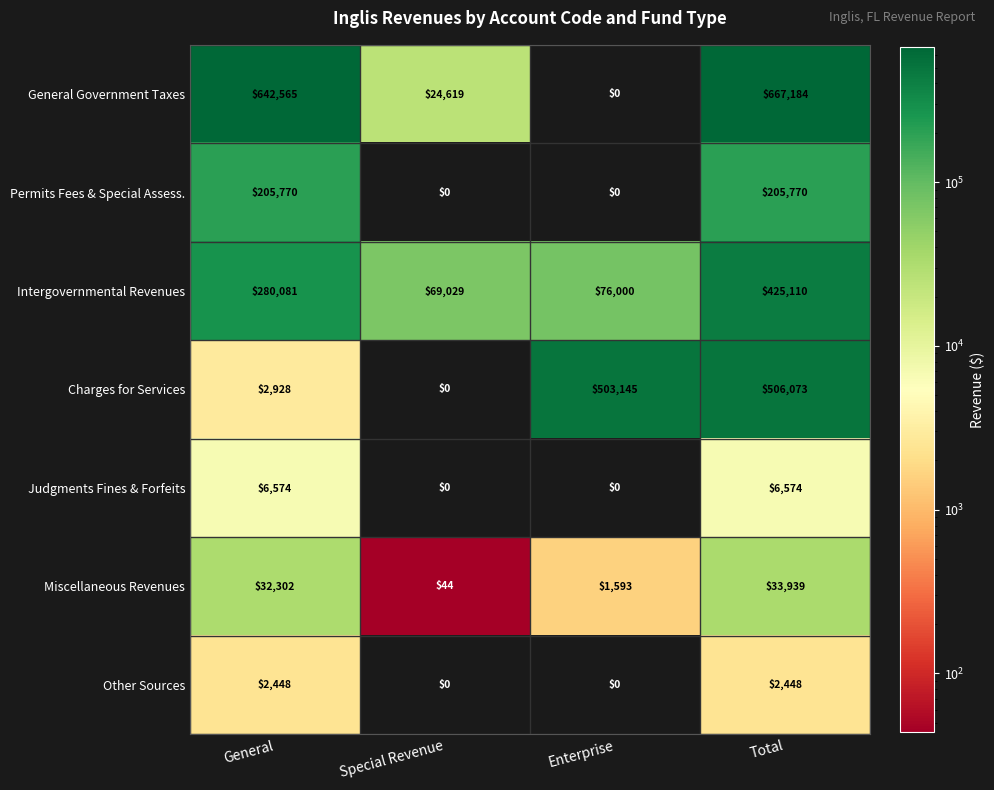

What value does the Miscellaneous Revenues series have at Total, to the nearest 100?

33900